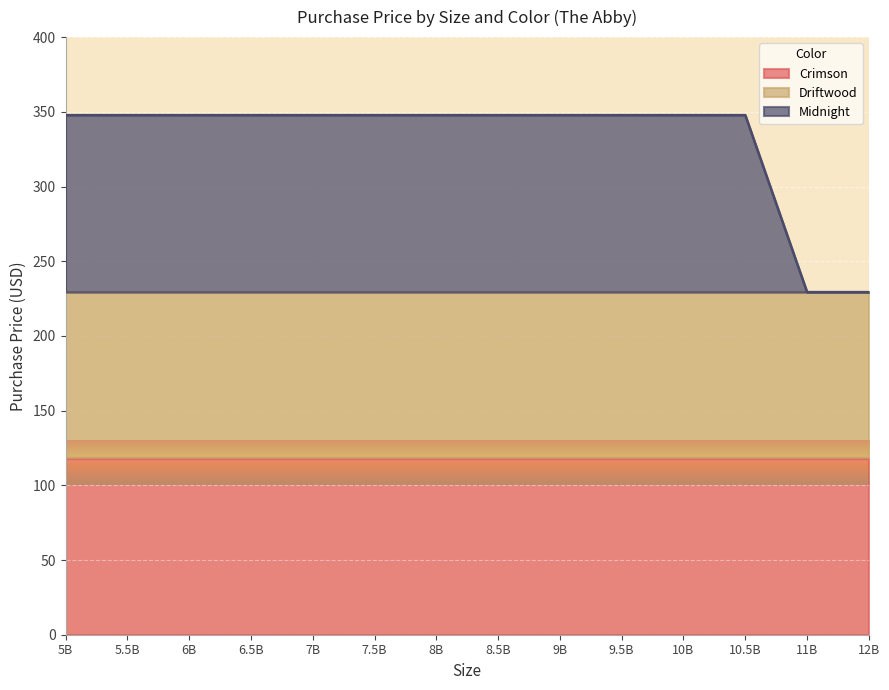

List the series in order of their peak value, highest first.

Midnight, Crimson, Driftwood